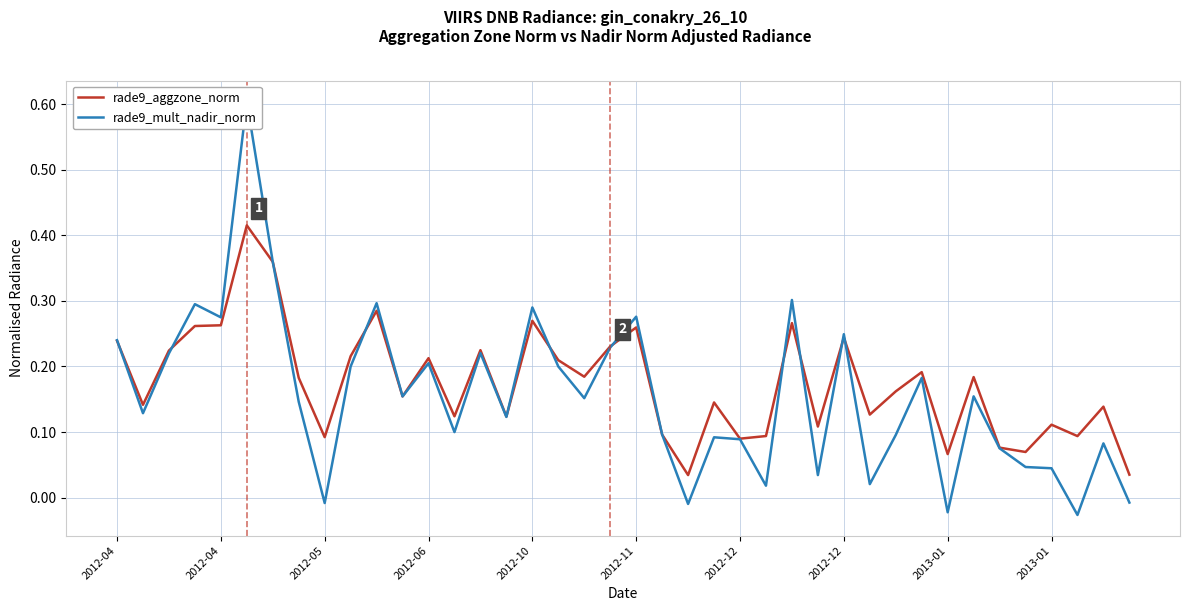

In rade9_aggzone_norm, how many points are lower than both neighbors (excluding endpoints)?

13